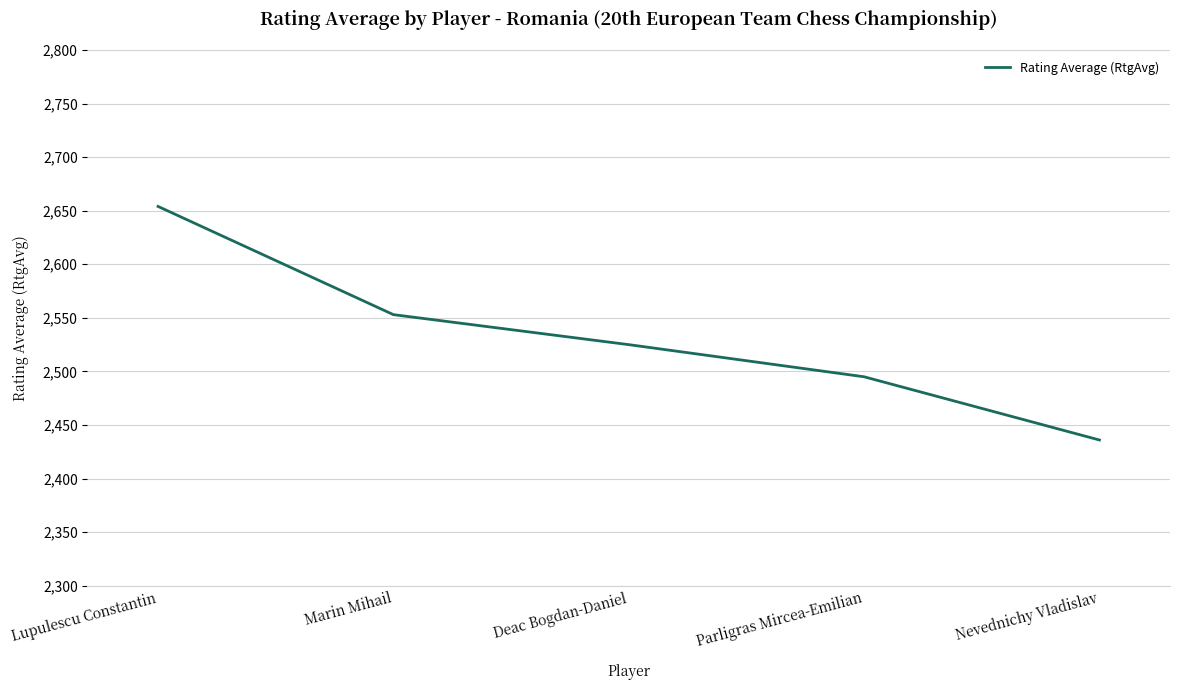

Reading left to right, list all the values displayed in this chart.

2654	2553	2525	2495	2436